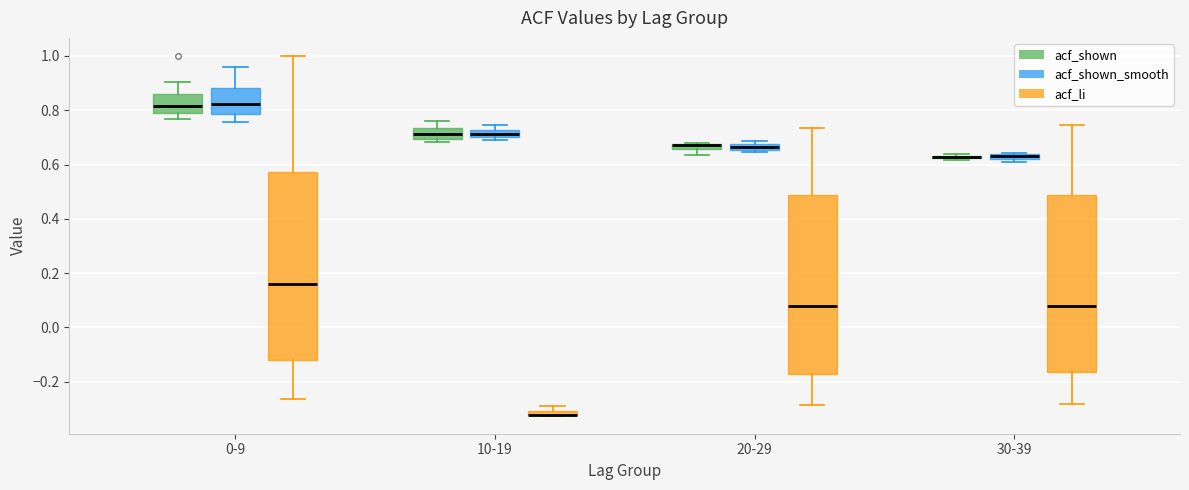

Where is the lower edge of the box for 10-19 (acf_li) on the y-axis? The values are not printed on the chart, so give them approximately, as read against the axis.

-0.32